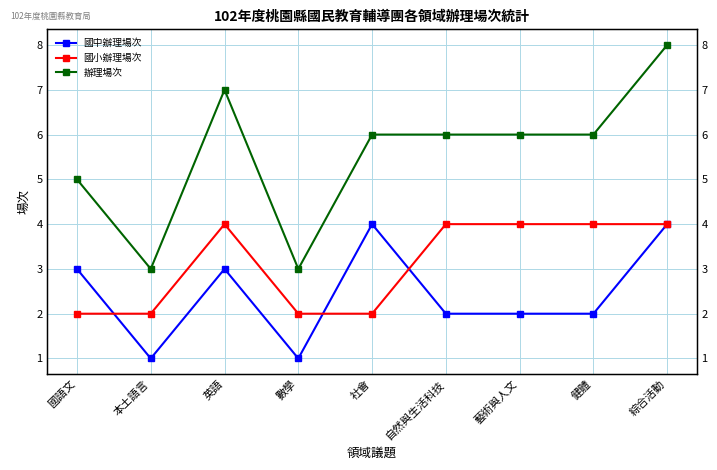

Is it true that 辦理場次 equals 3 at 數學?

True